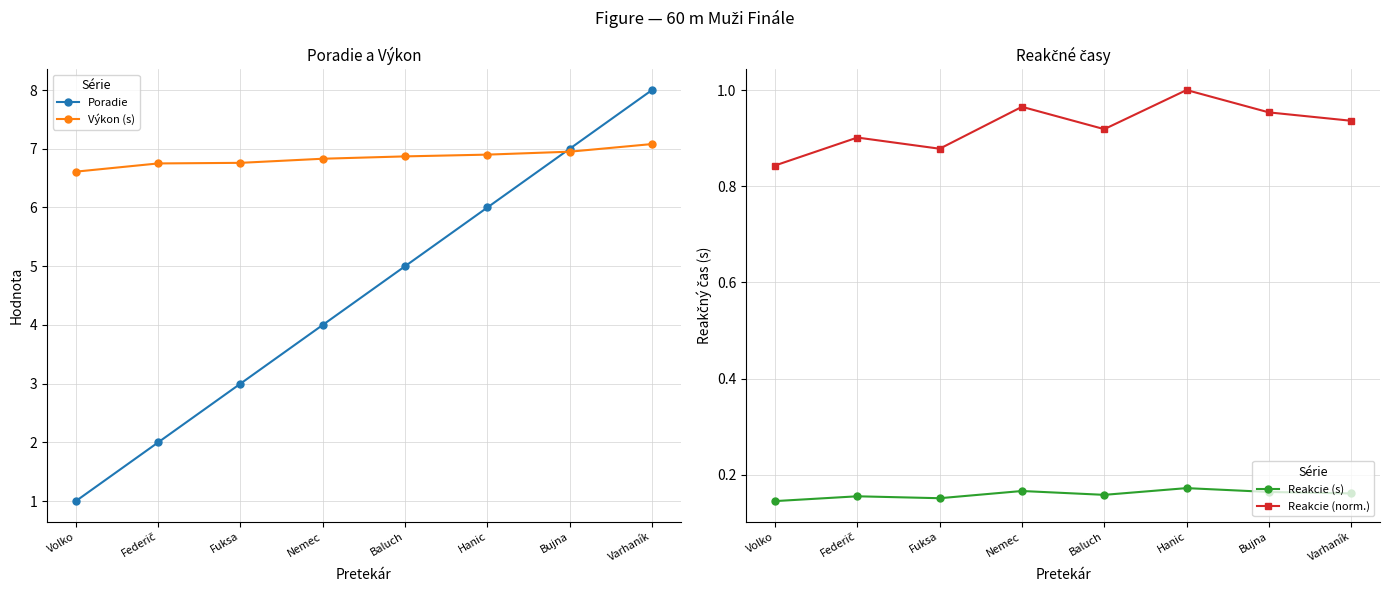

Which label corresponds to the smallest value in the chart?

Volko